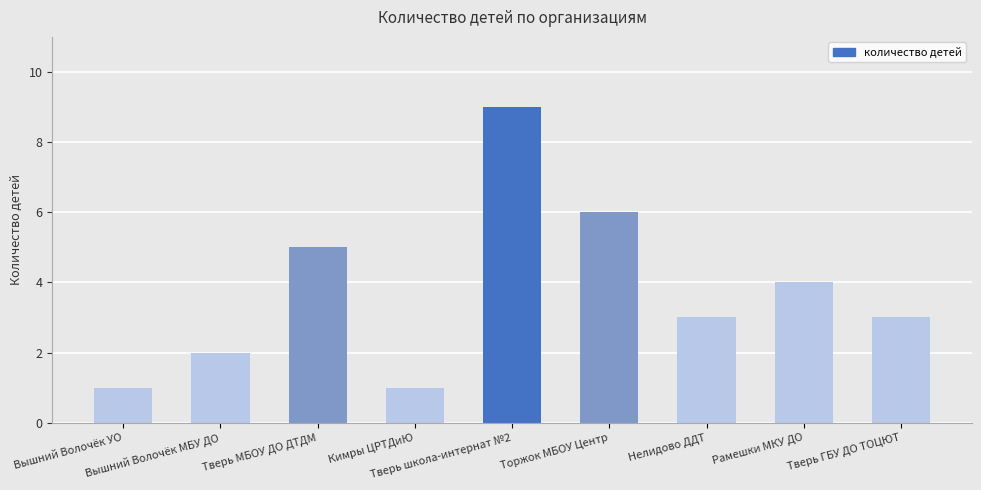

What is the value of the 5th bar from the left?

9